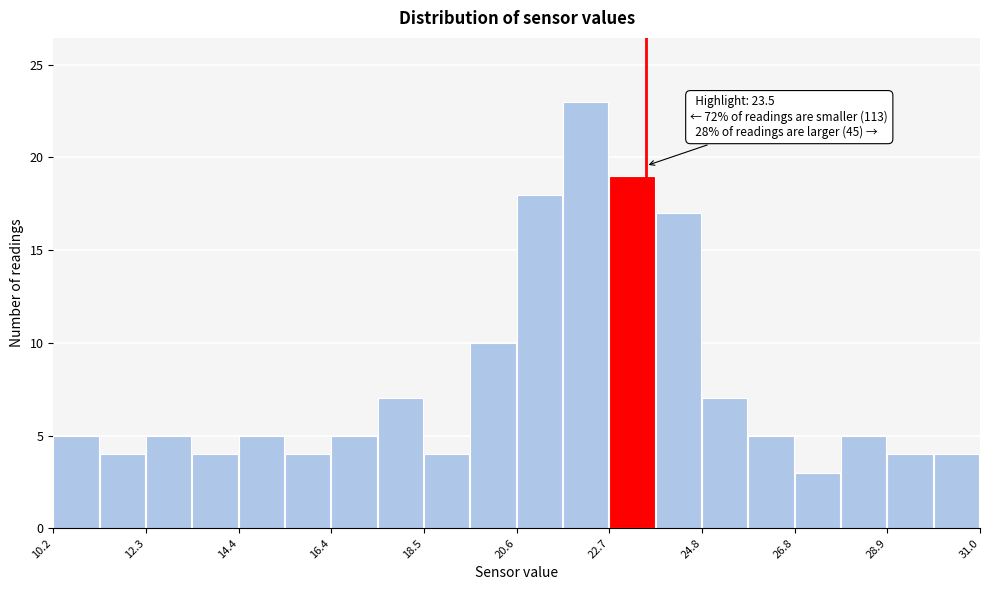

Around what value on the x-axis is the tallest bar? Give the approximate position of its centre, as read against the axis.

22.0